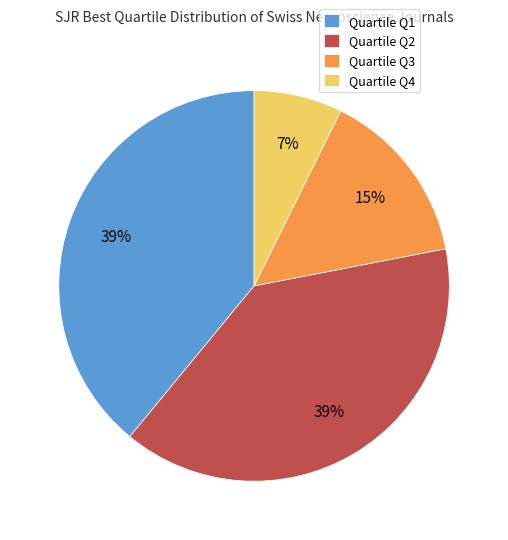

Between Quartile Q2 and Quartile Q3, which is larger?

Quartile Q2